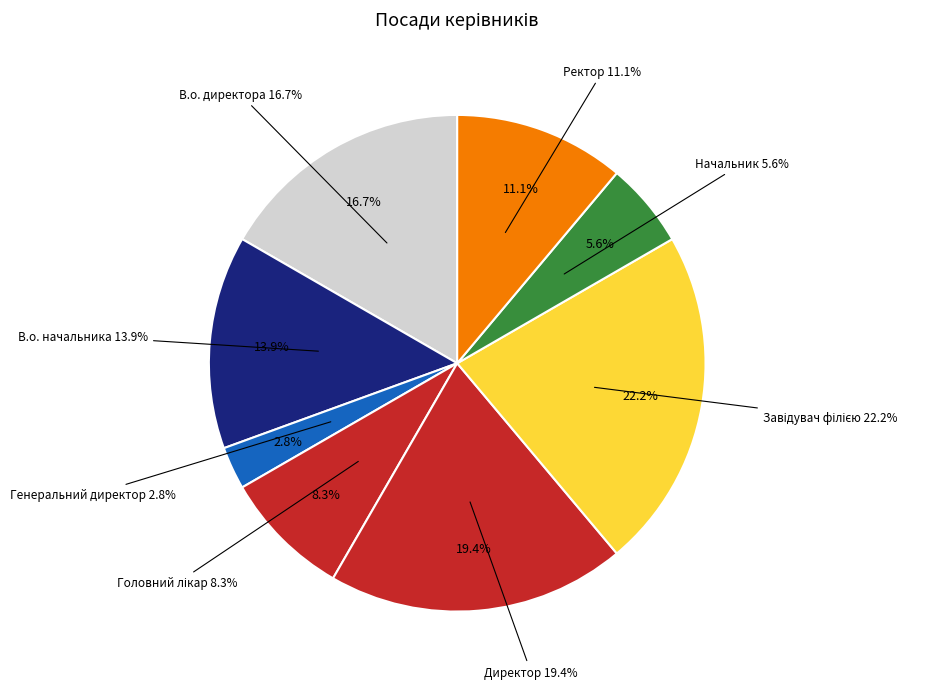

Which category has the biggest portion of the pie?

Завідувач філією